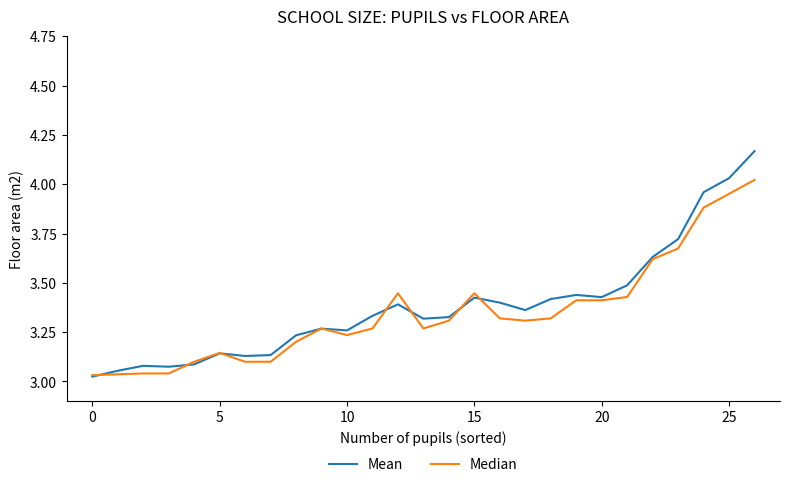

After their last crossing, which series has the higher values: Median or Mean?

Mean